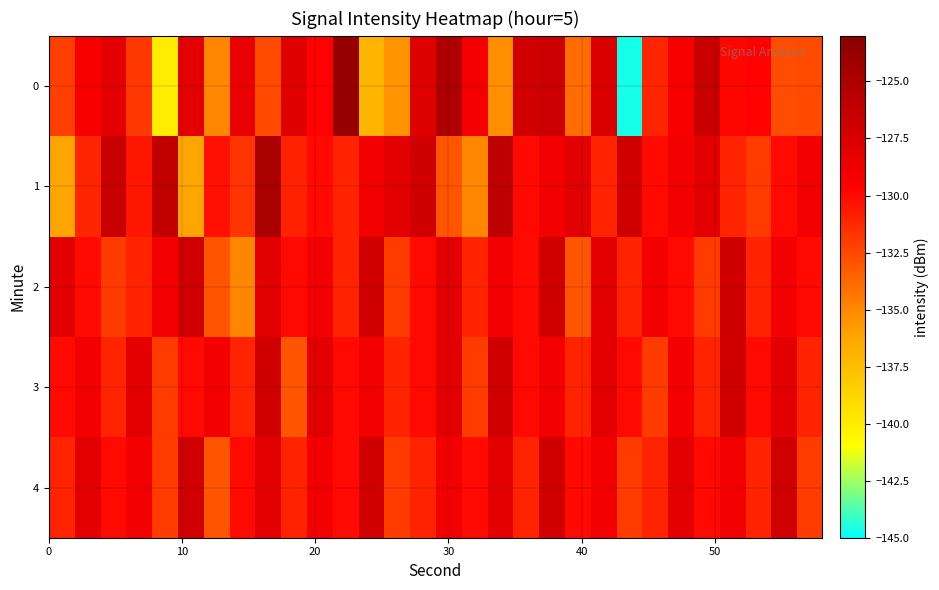

Reading left to right, what are all the values shown in this chart?

0: -132.1	-129.2	-128.2	-131.8	-140.0	-128.1	-135.0	-128.4	-132.5	-127.9	-129.7	-123.7	-137.1	-135.5	-127.9	-125.1	-129.1	-135.4	-127.0	-126.7	-134.0	-127.6	-144.6	-131.2	-129.2	-126.6	-129.9	-129.7	-132.7	-132.6
1: -136.2	-131.1	-126.6	-130.5	-126.2	-136.2	-130.3	-131.7	-124.8	-131.0	-130.0	-131.0	-129.0	-128.0	-127.0	-133.0	-135.0	-126.0	-130.0	-129.0	-128.0	-131.0	-127.0	-130.0	-129.0	-128.0	-131.0	-132.0	-130.0	-129.0
2: -128.0	-130.0	-132.0	-131.0	-129.0	-127.0	-133.0	-135.0	-128.0	-130.0	-129.0	-131.0	-127.0	-132.0	-130.0	-128.0	-131.0	-129.0	-130.0	-127.0	-133.0	-128.0	-131.0	-129.0	-130.0	-132.0	-127.0	-131.0	-129.0	-130.0
3: -130.0	-129.0	-131.0	-128.0	-132.0	-130.0	-129.0	-131.0	-127.0	-133.0	-128.0	-130.0	-129.0	-131.0	-130.0	-128.0	-132.0	-127.0	-130.0	-129.0	-131.0	-128.0	-130.0	-132.0	-129.0	-131.0	-127.0	-130.0	-128.0	-131.0
4: -131.0	-128.0	-130.0	-129.0	-132.0	-127.0	-133.0	-130.0	-128.0	-131.0	-129.0	-130.0	-127.0	-132.0	-131.0	-129.0	-130.0	-128.0	-131.0	-127.0	-130.0	-129.0	-132.0	-131.0	-128.0	-130.0	-129.0	-131.0	-127.0	-132.0